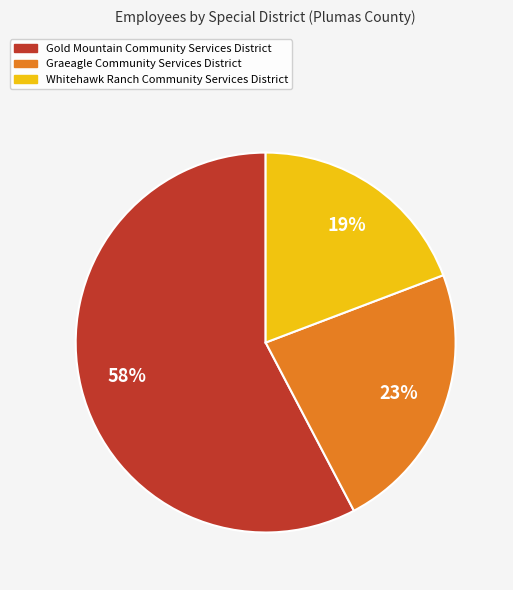

To the nearest percent, what is the difference between the Graeagle Community Services District and Gold Mountain Community Services District slice percentages?

35%